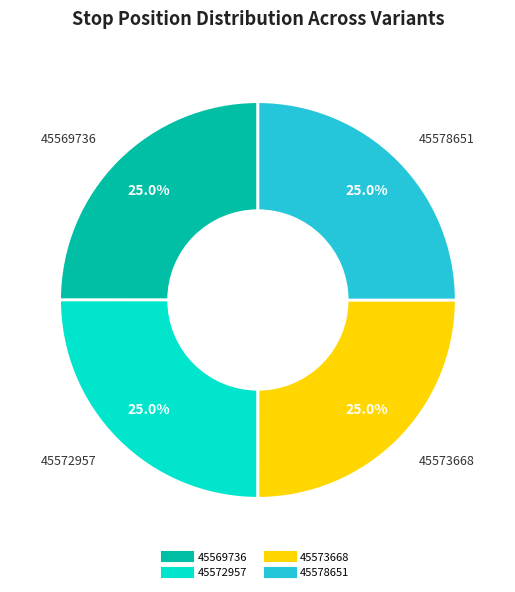

To the nearest percent, what percentage of the pie is 45569736?

25%